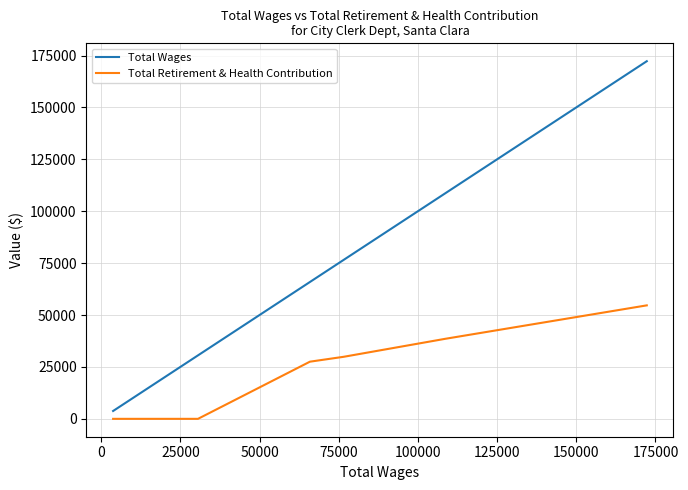

What is the label of the 2nd point from the right?

100000